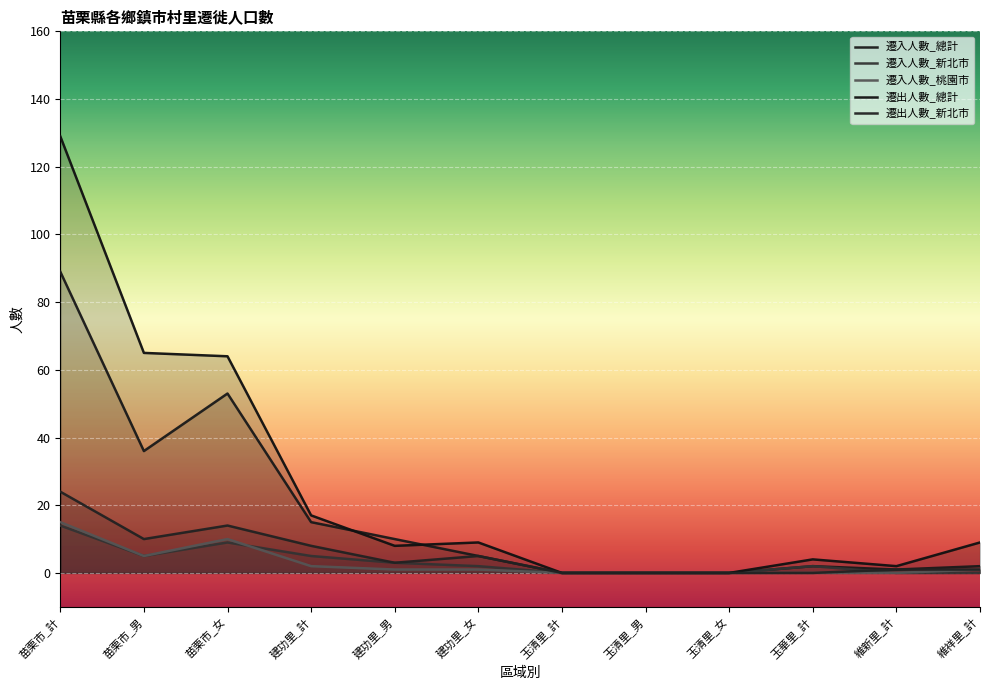

True or false: 遷出人數_新北市 and 遷入人數_桃園市 intersect in this chart.

False